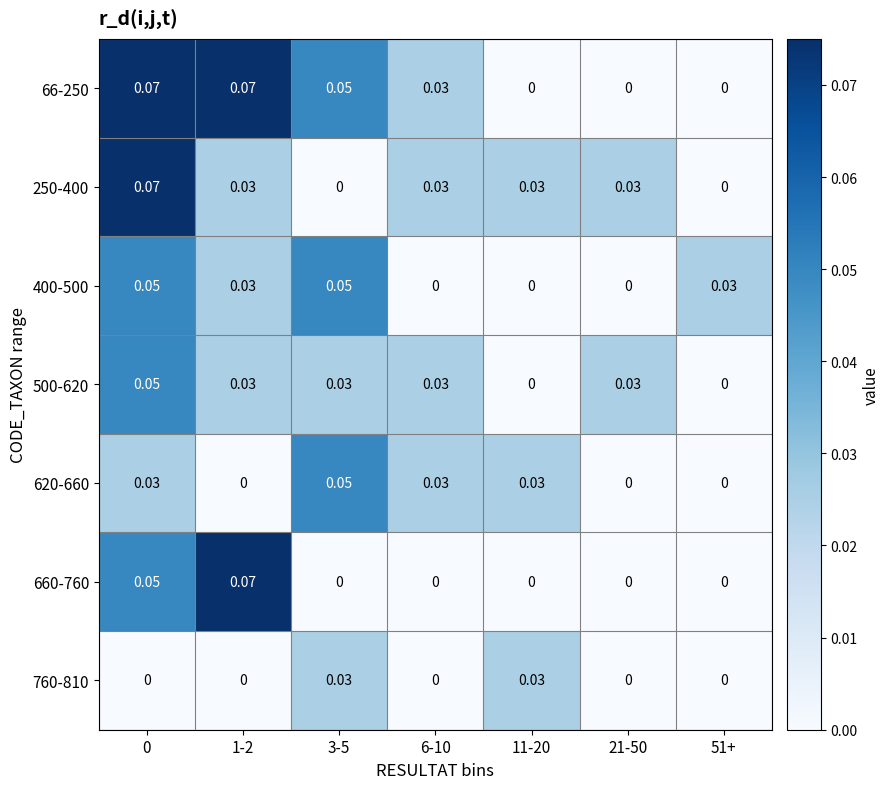

Is the value of 660-760 at 1-2 greater than the value of 500-620 at 11-20?

Yes